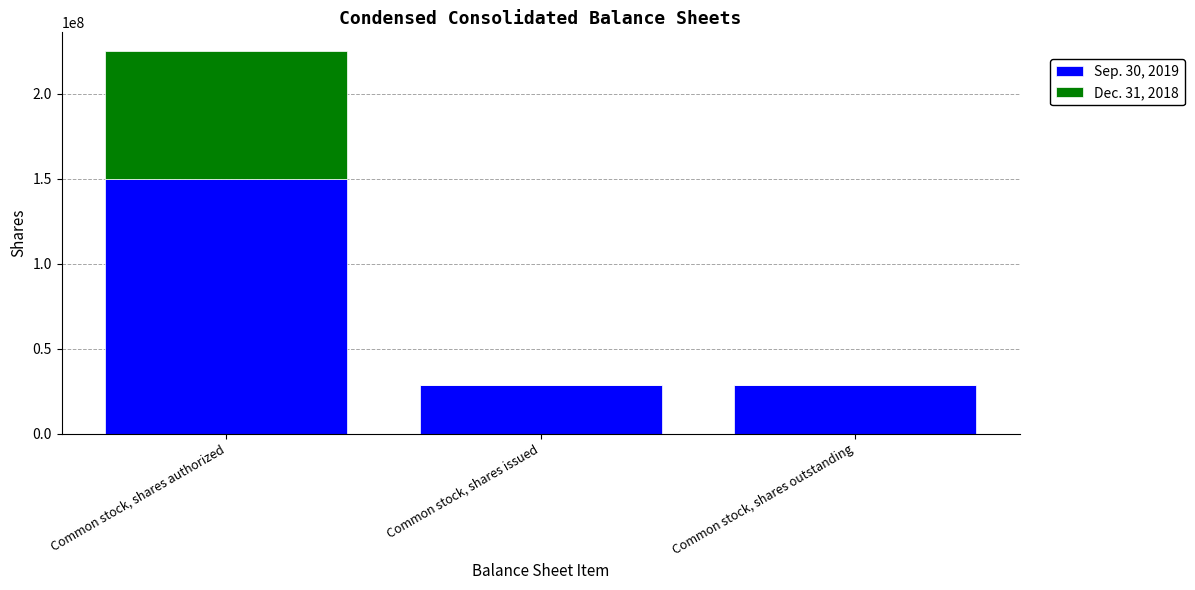

What is the sum of all Sep. 30, 2019 values?

207117306